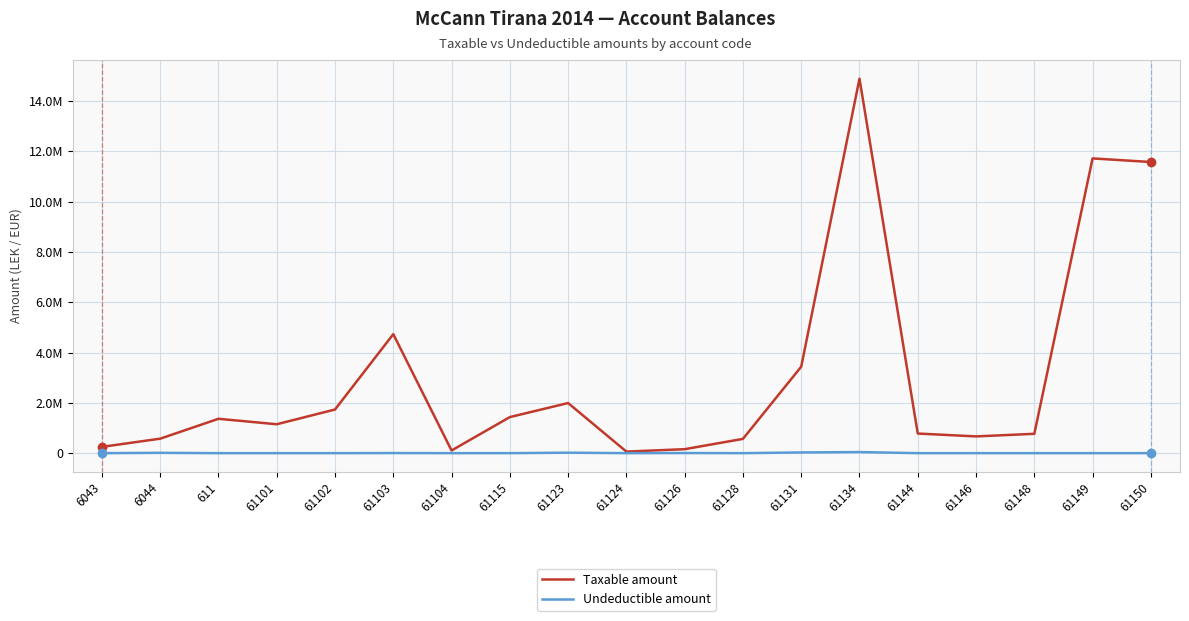

List the series in order of their overall mean, highest first.

Taxable amount, Undeductible amount